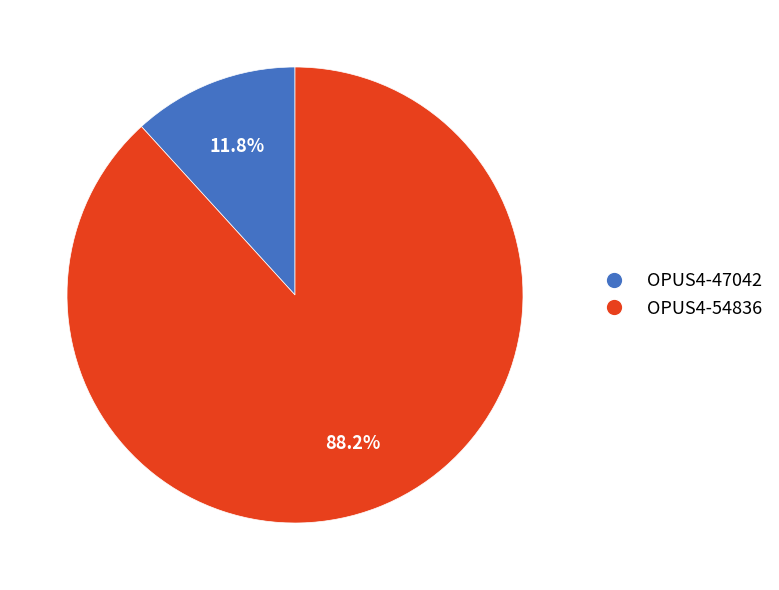

Is it true that OPUS4-54836 is 88% of the pie?

True